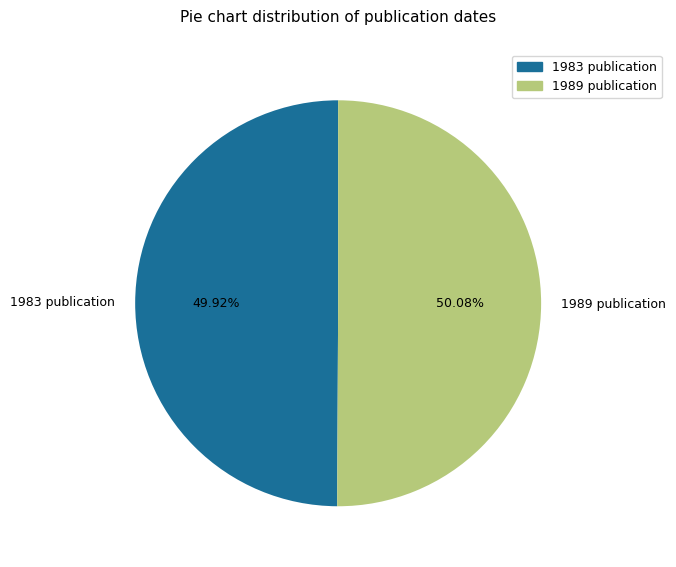

Is there a majority slice in this chart?

Yes